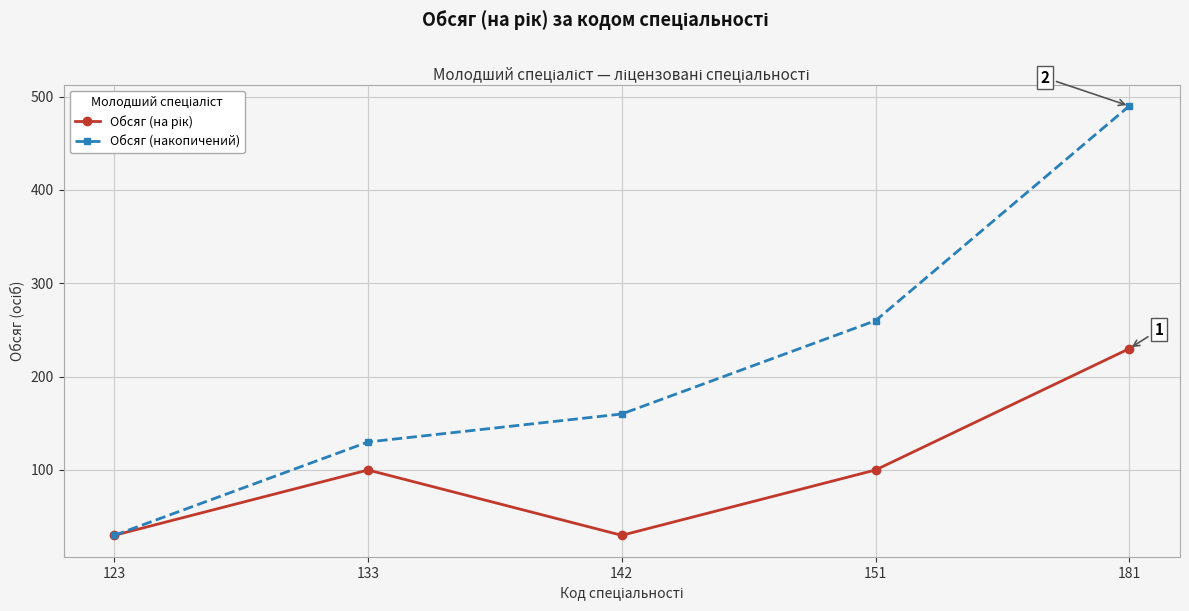

List the labels in order of Обсяг (накопичений) value, largest first.

181, 151, 142, 133, 123